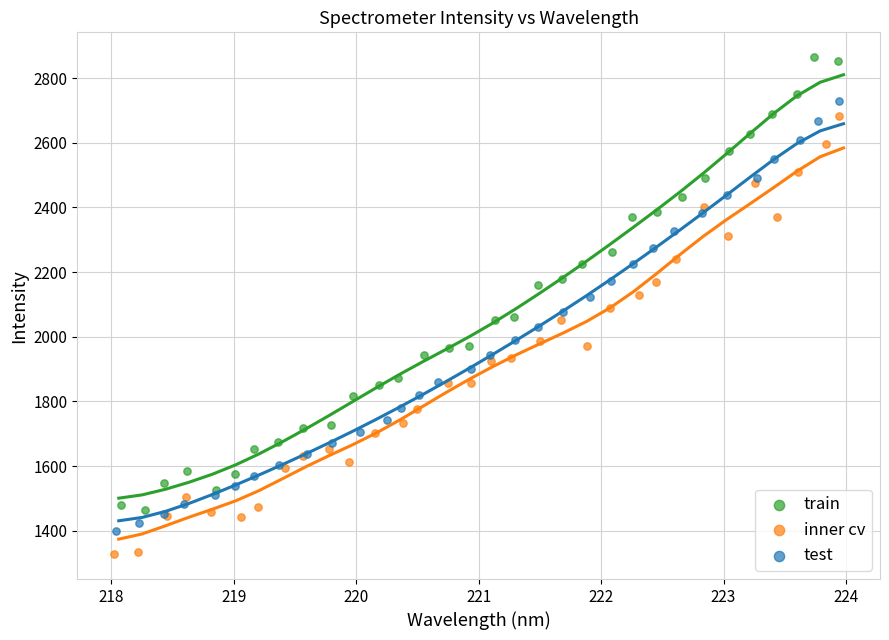

Which series reaches the minimum Y coordinate?

inner cv